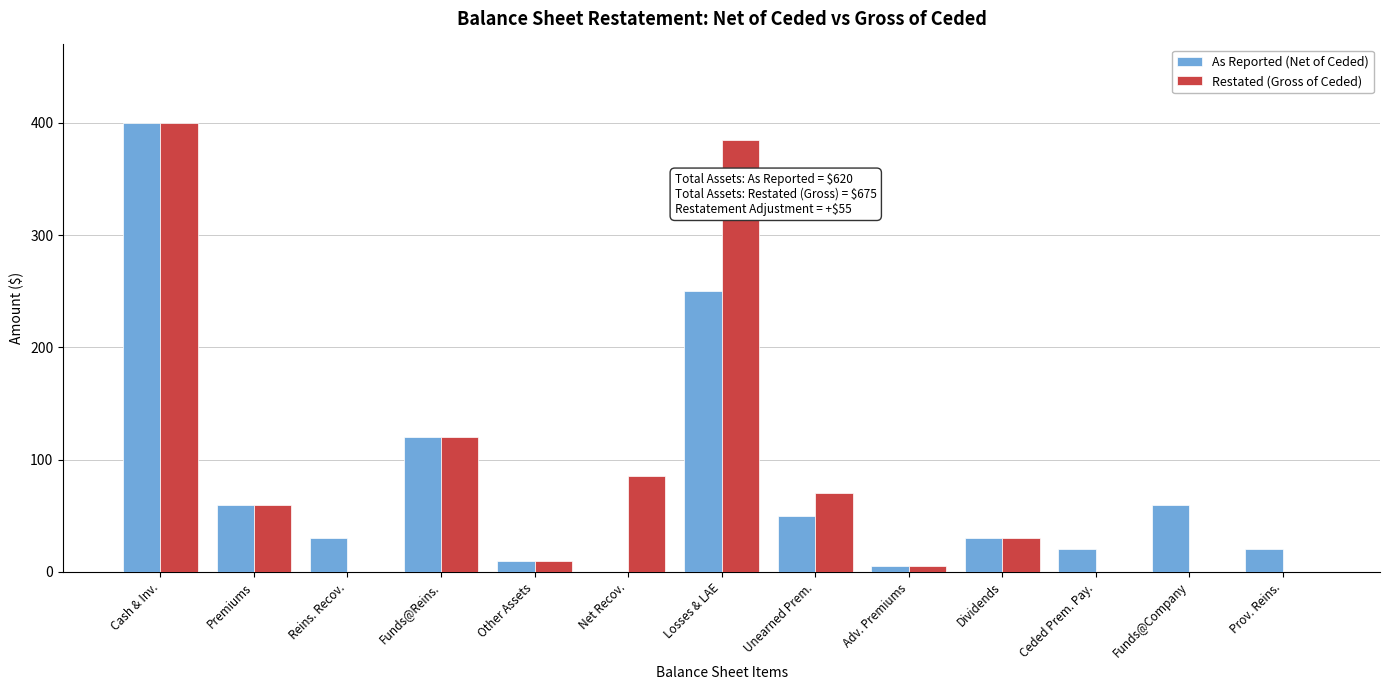

Reading left to right, list all the values displayed in this chart.

As Reported (Net of Ceded): Cash & Inv.=400	Premiums=60	Reins. Recov.=30	Funds@Reins.=120	Other Assets=10	Net Recov.=0	Losses & LAE=250	Unearned Prem.=50	Adv. Premiums=5	Dividends=30	Ceded Prem. Pay.=20	Funds@Company=60	Prov. Reins.=20
Restated (Gross of Ceded): Cash & Inv.=400	Premiums=60	Reins. Recov.=0	Funds@Reins.=120	Other Assets=10	Net Recov.=85	Losses & LAE=385	Unearned Prem.=70	Adv. Premiums=5	Dividends=30	Ceded Prem. Pay.=0	Funds@Company=0	Prov. Reins.=0